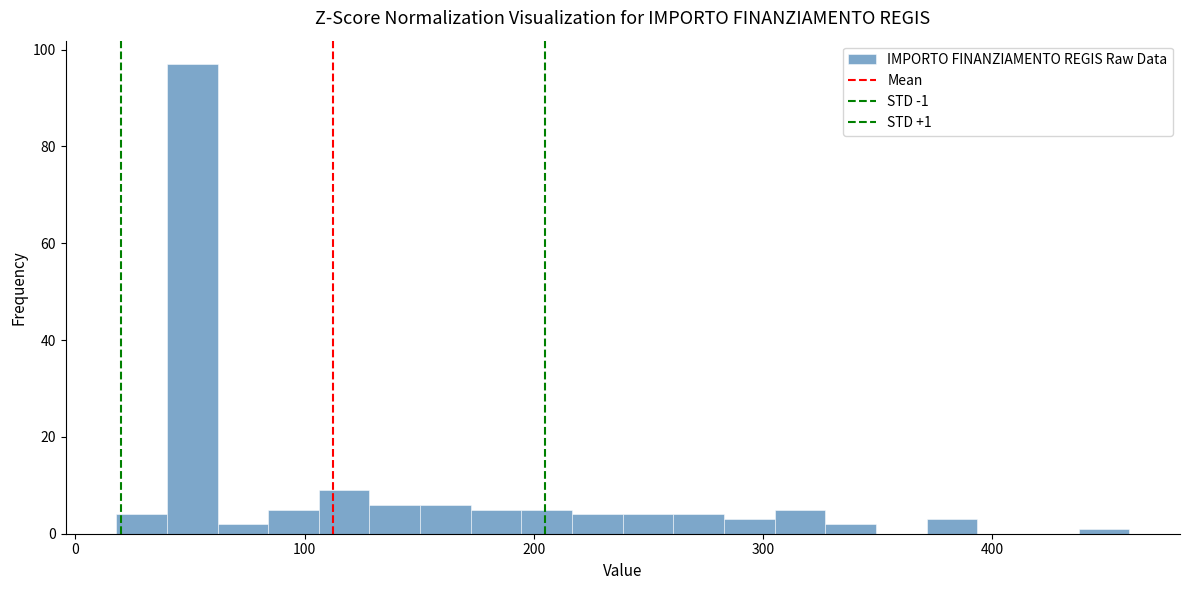

Read against the x-axis, roughly where is the centre of the tallest bar?

50